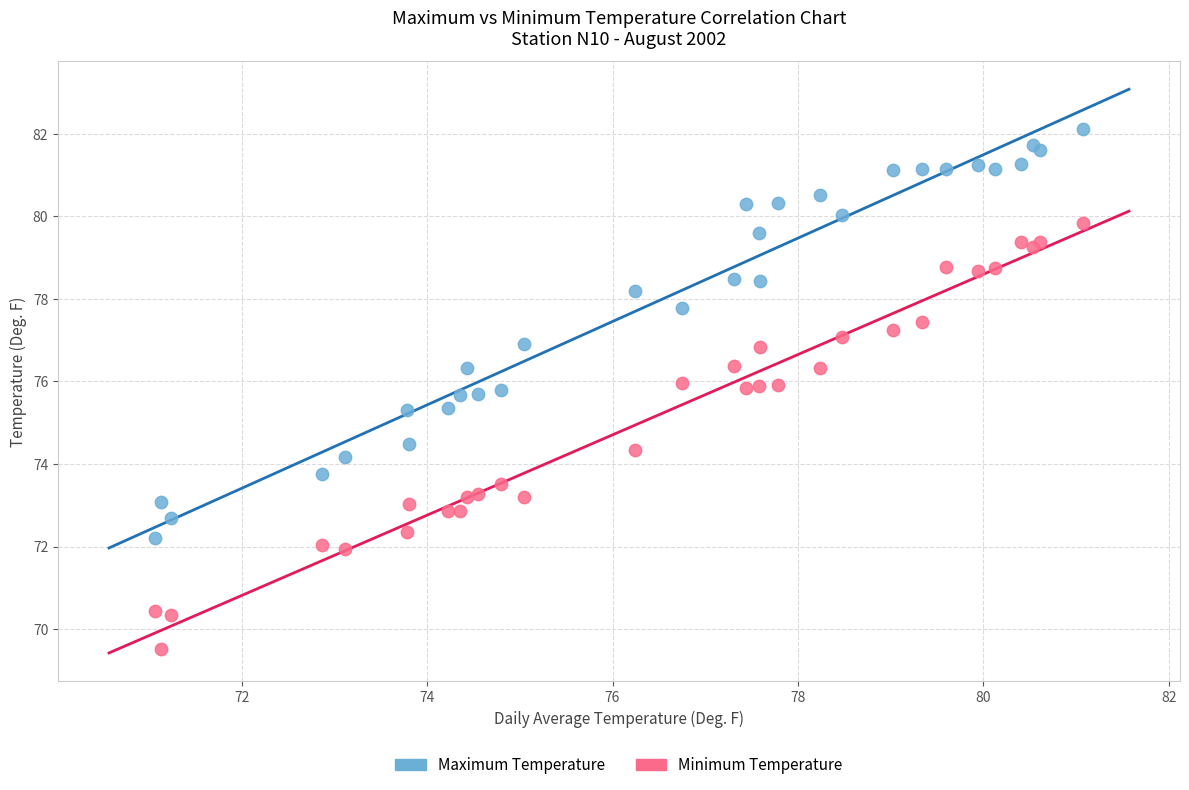

Which series has the largest Y range (max minus min)?

Minimum Temperature